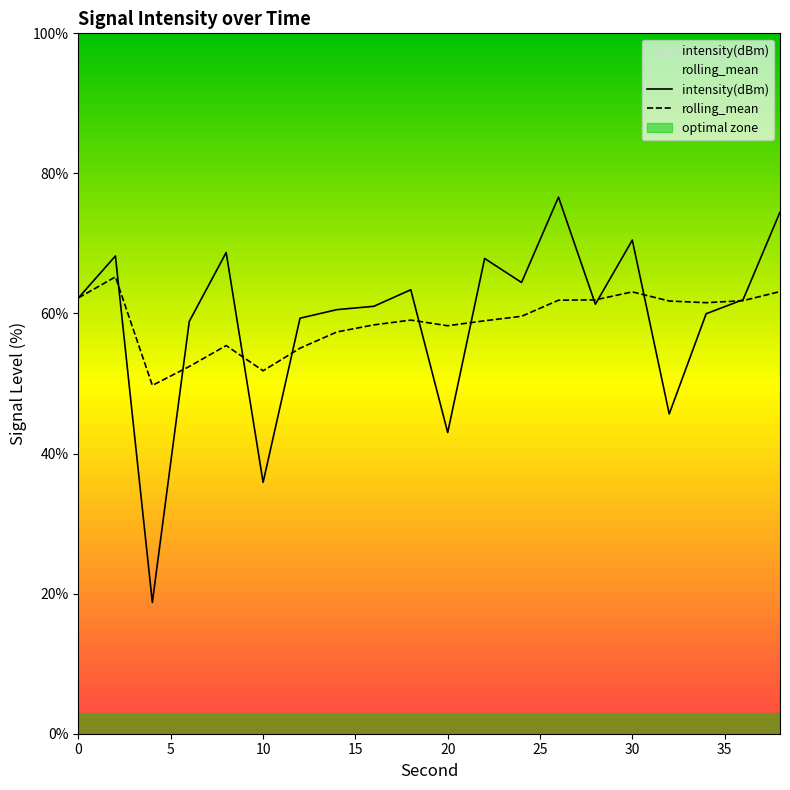

Between 16 and 30, which is larger?

30